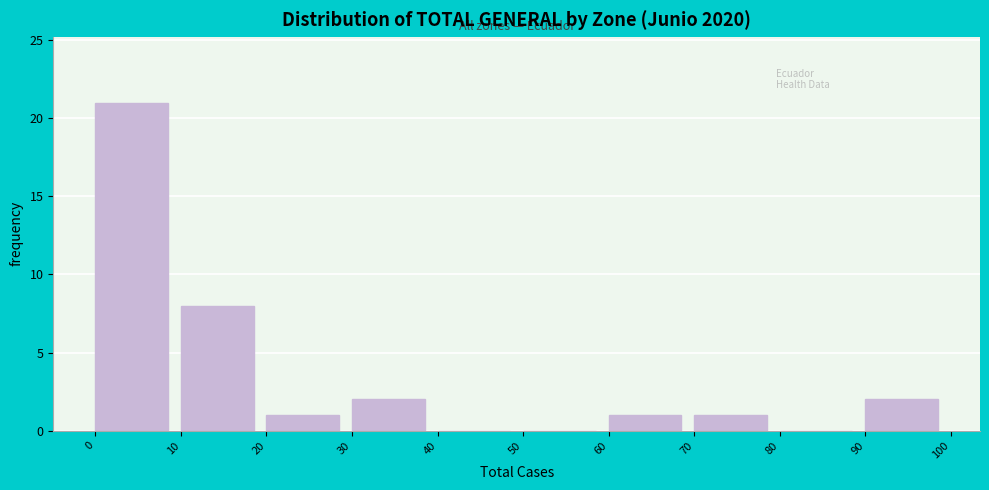

How tall is the bar that spans 30 to 40 on the x-axis? The values are not printed on the chart, so give them approximately, as read against the axis.

2